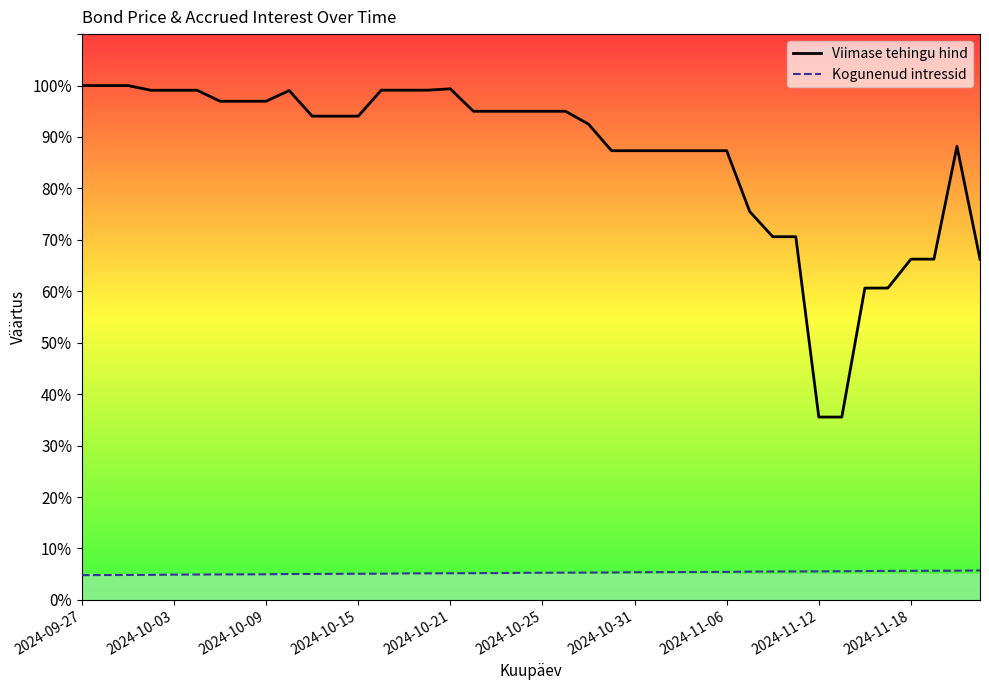

True or false: Kogunenud intressid and Viimase tehingu hind intersect in this chart.

False